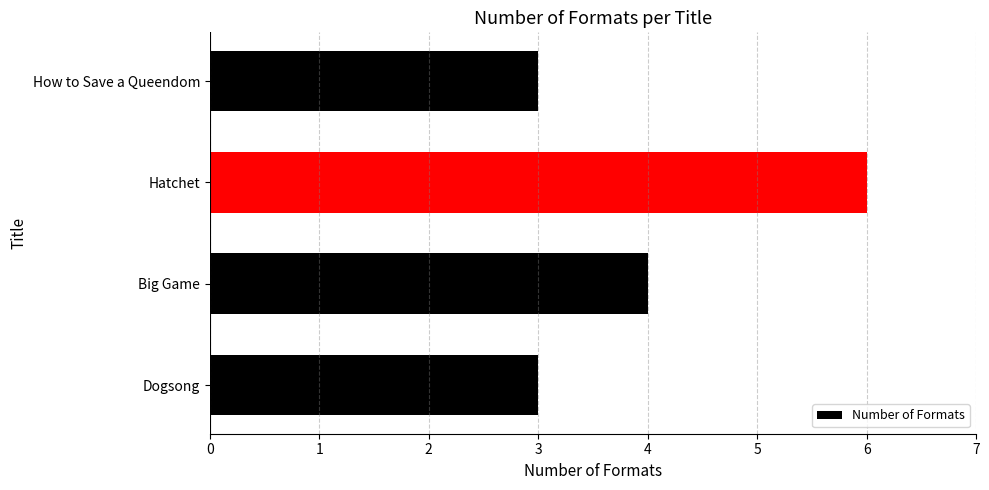

Read the value at Big Game.

4